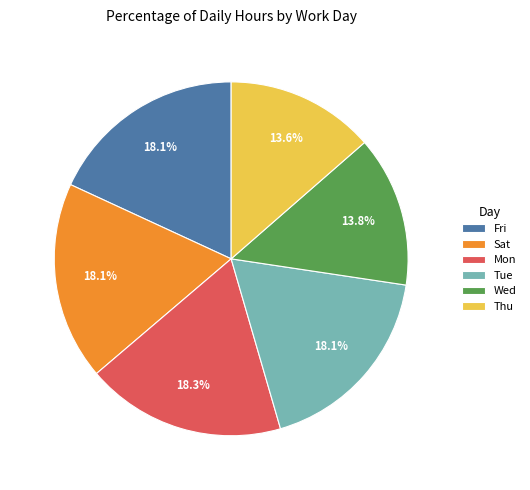

Does any single category account for the majority?

No